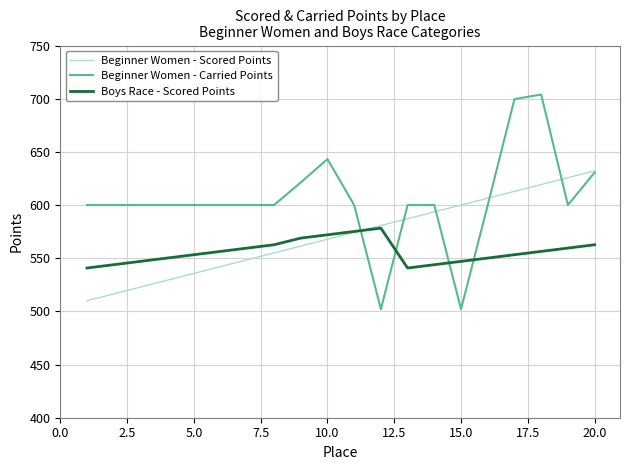

What is the highest value of the Boys Race - Scored Points series?

578.3